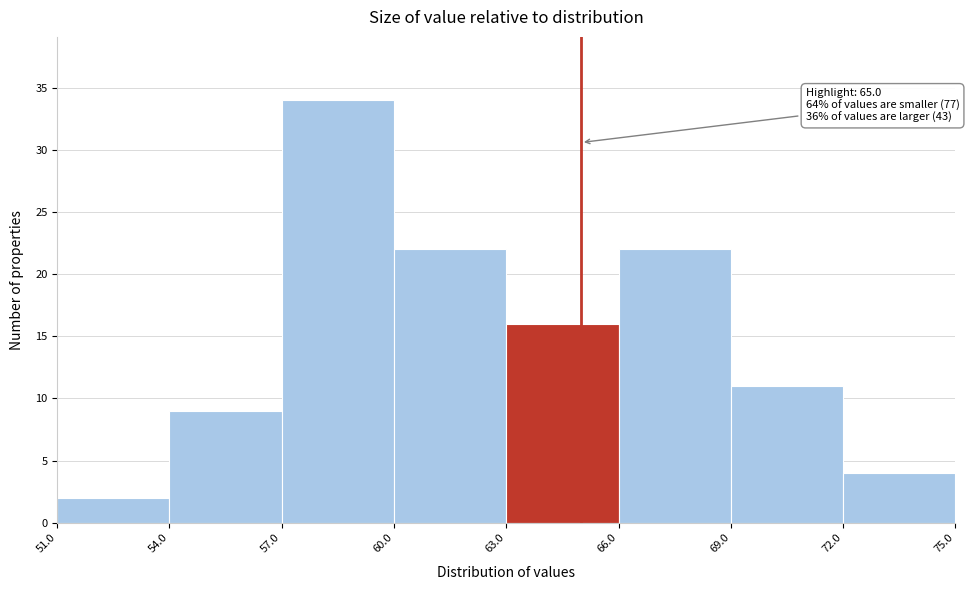

Over which range of the x-axis is the bar tallest?

57.0 to 60.0